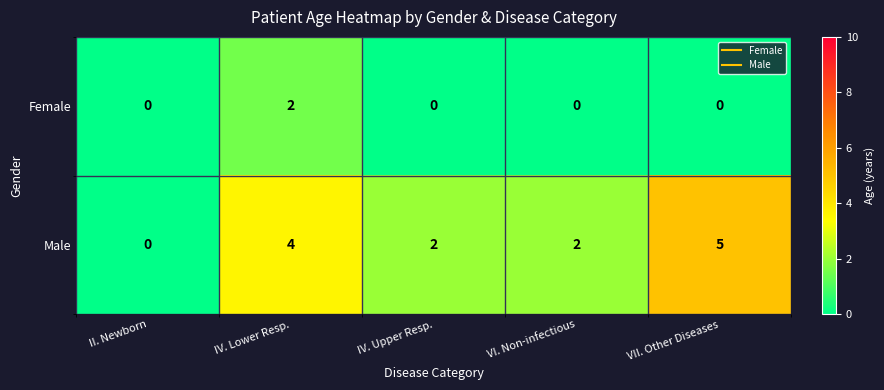

True or false: Female has a value of 1 at IV. Upper Resp..

False